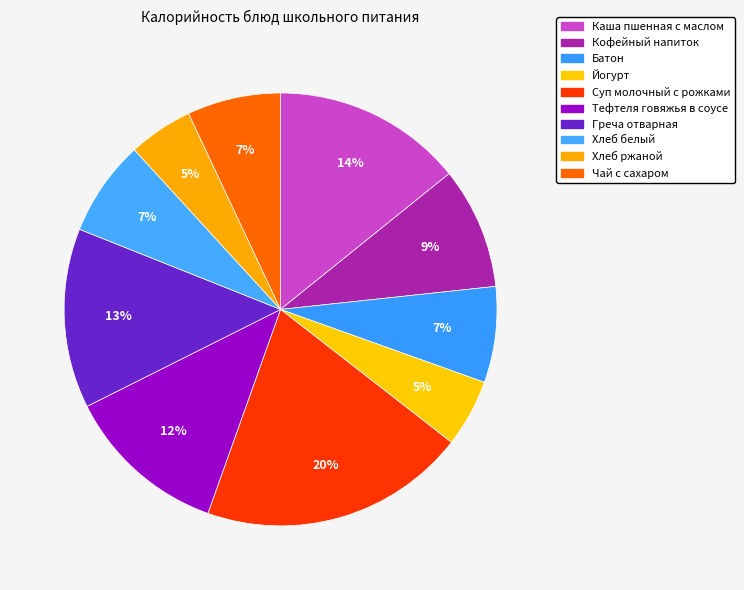

Which slice is the smallest?

Хлеб ржаной